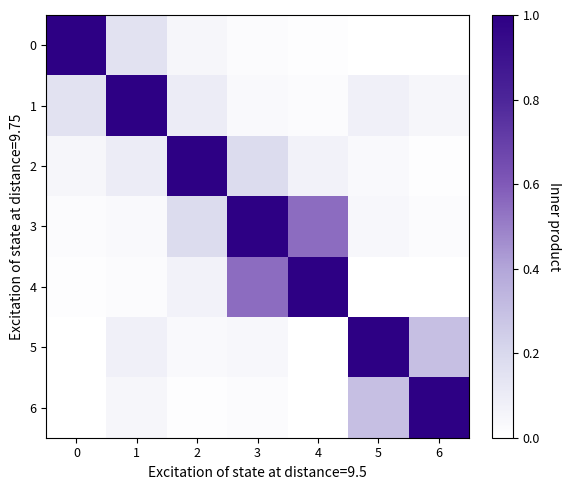

Which series has the largest total across all categories?

3